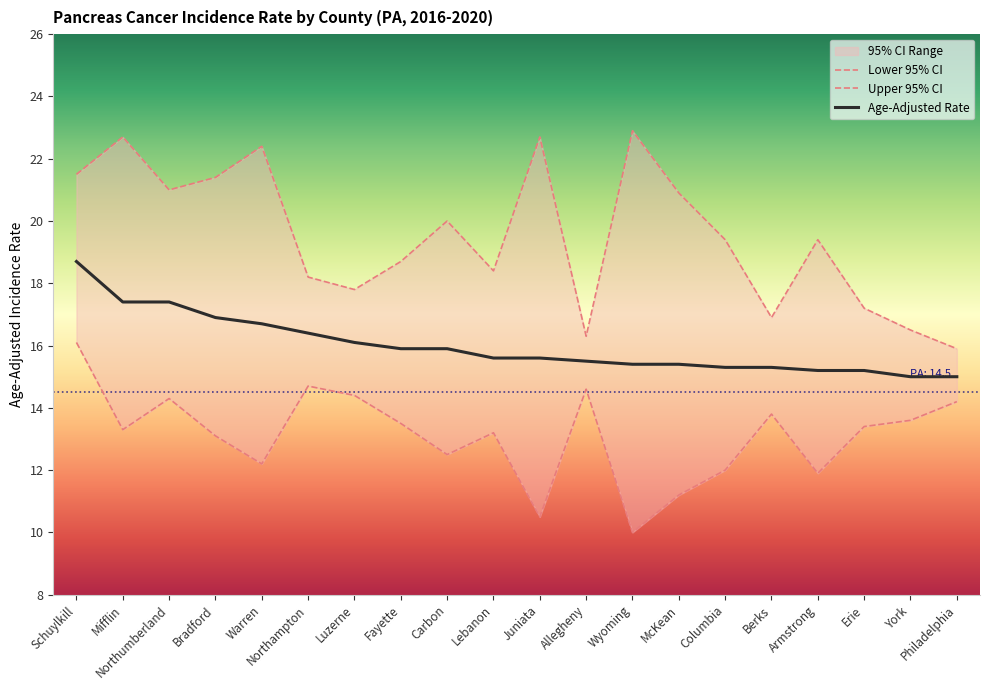

What is the difference between the maximum and second lowest values in the Age-Adjusted Rate series?

3.7